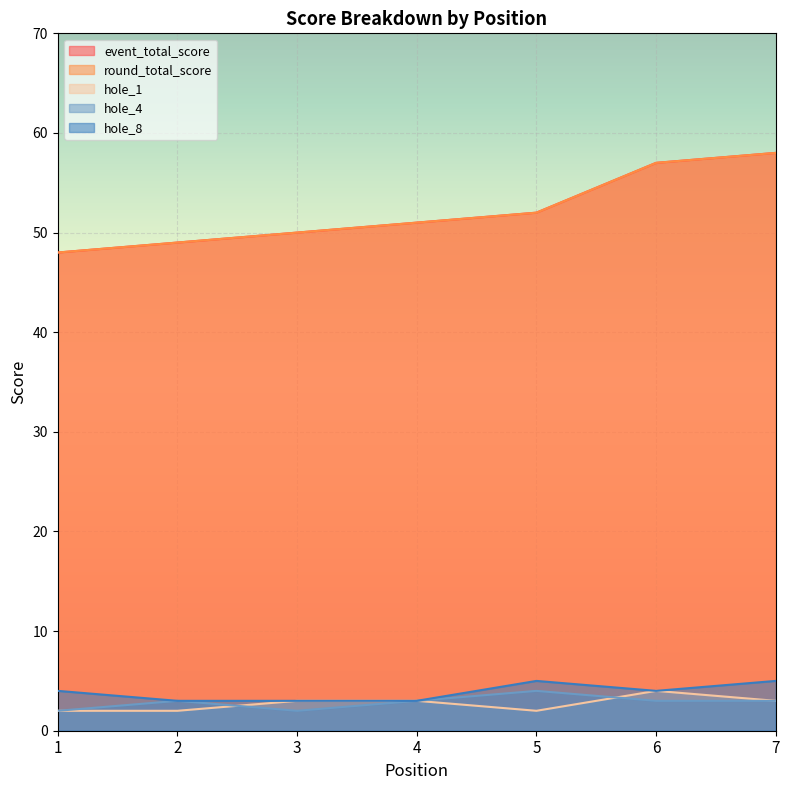

The value of hole_1 at 6 is 2. True or false?

False